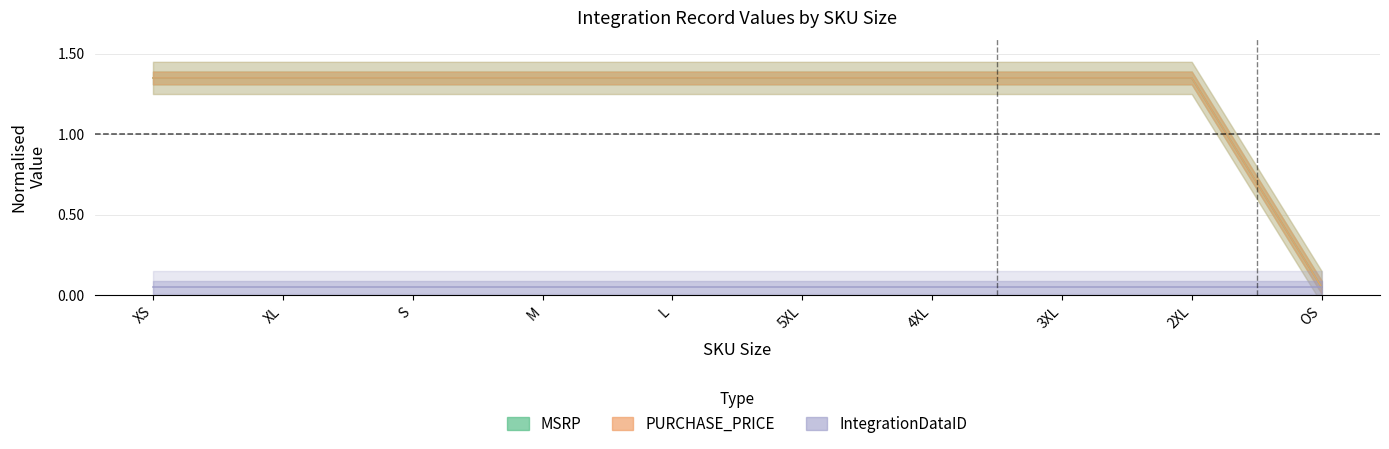

What is the minimum value shown in the chart?

0.1